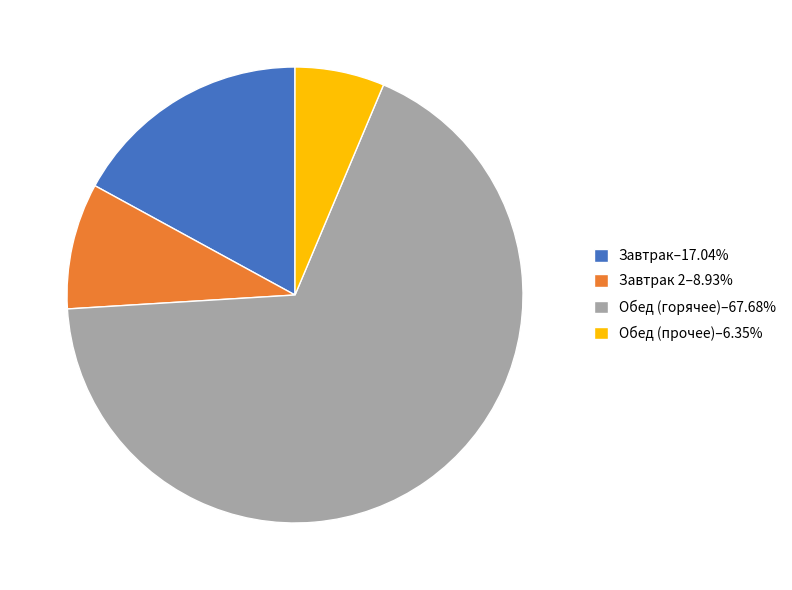

Do Завтрак–17.04% and Обед (горячее)–67.68% together represent more than half of the pie?

Yes